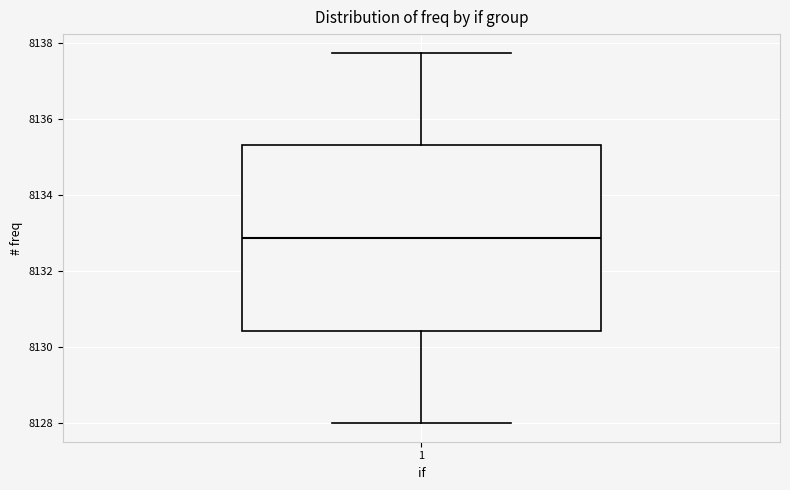

Transcribe this box plot: give where the median line is, the range the box spans, and where the two whiskers end, as read against the y-axis. The values are not printed on the chart, so give them approximately, as read against the axis.

median 8132.8, box 8130.4 to 8135.4, whiskers 8128.0 to 8137.8